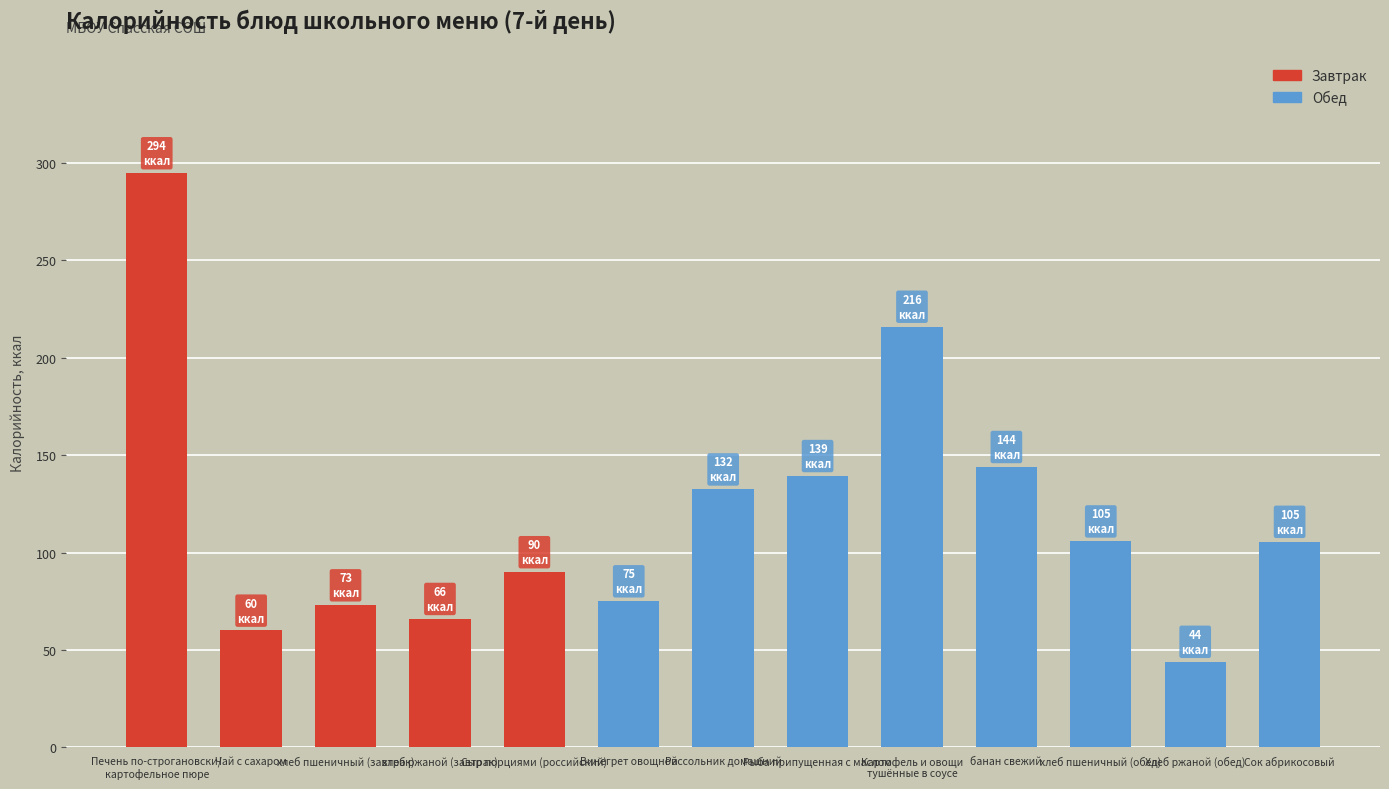

Does the chart contain any negative values?

No